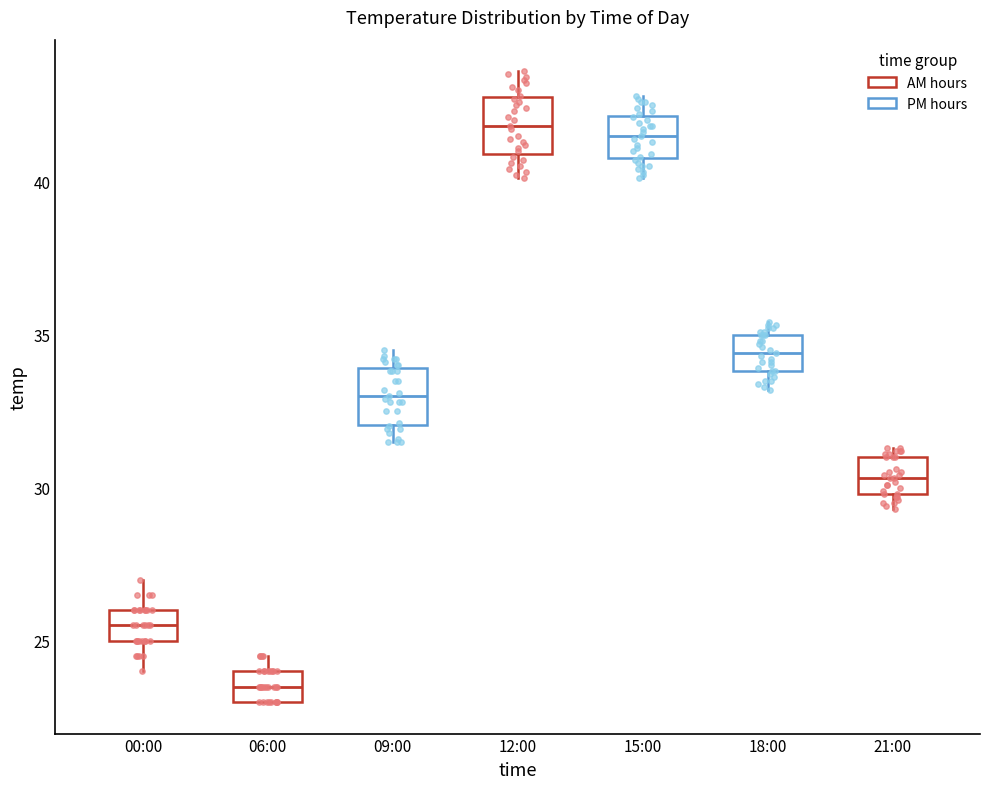

Which box's median line is the lowest?

06:00